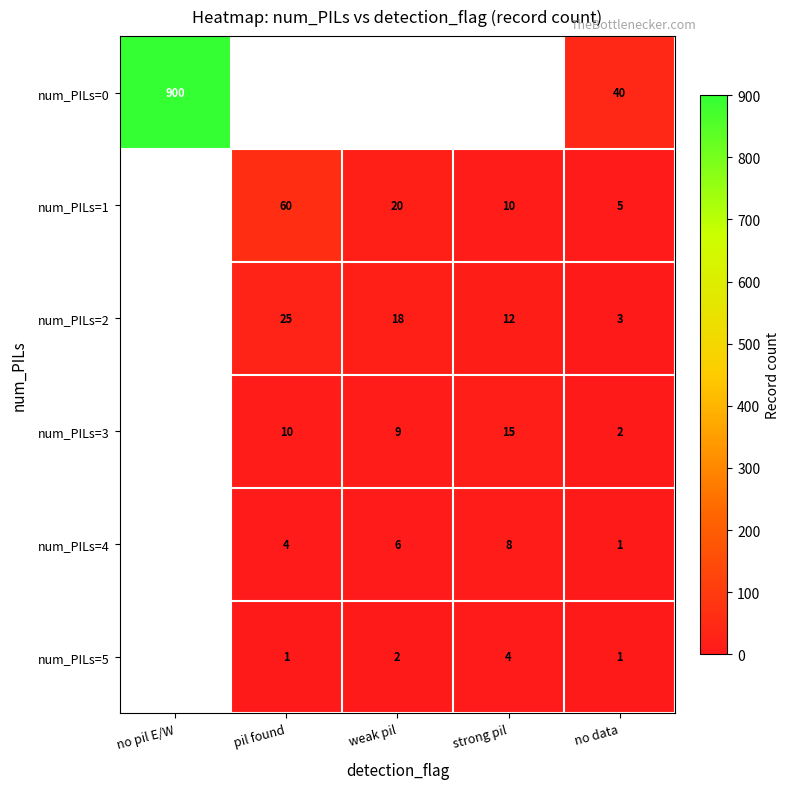

The num_PILs=2 series shows 16.0 at pil found. True or false?

False